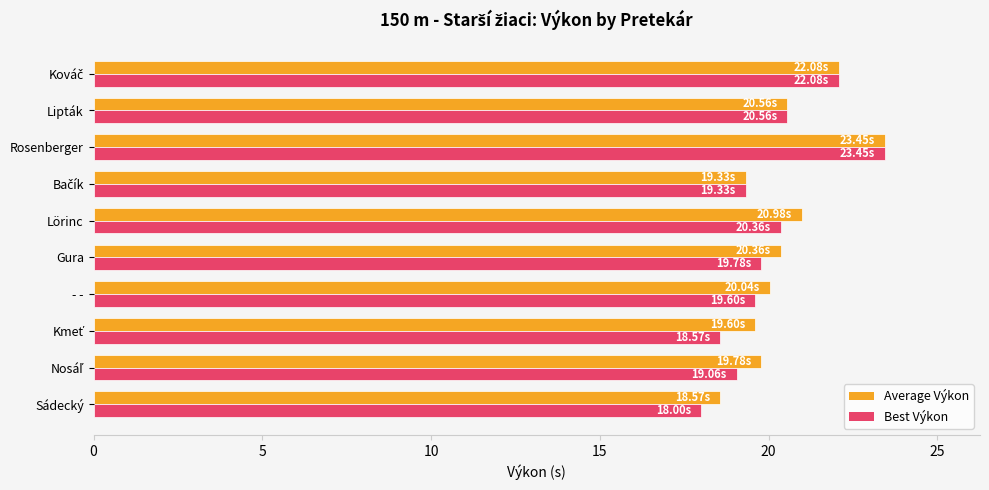

What is the average value of the Best Výkon series?

20.1